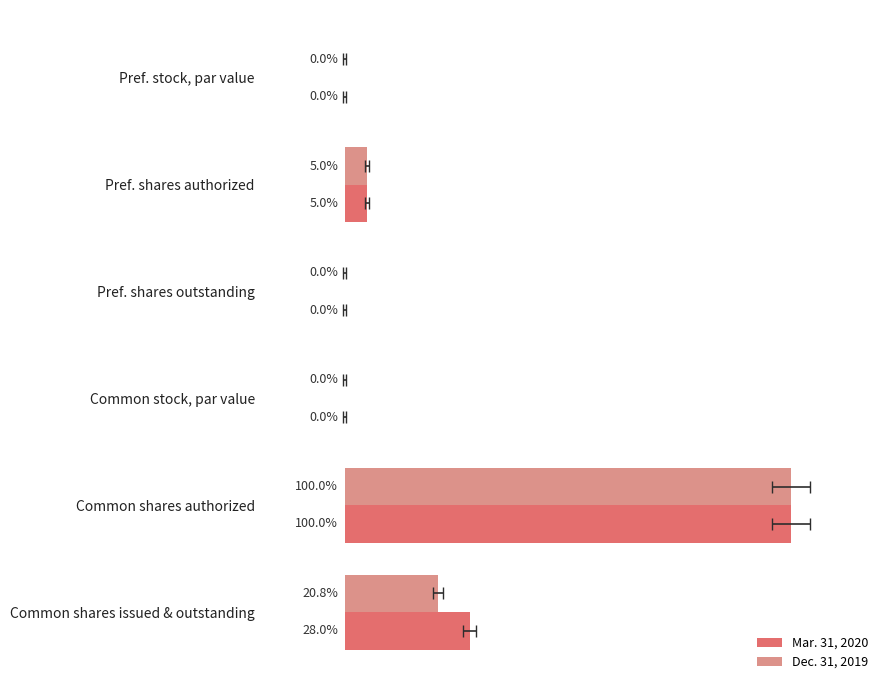

What is the maximum value for Mar. 31, 2020?

100.0